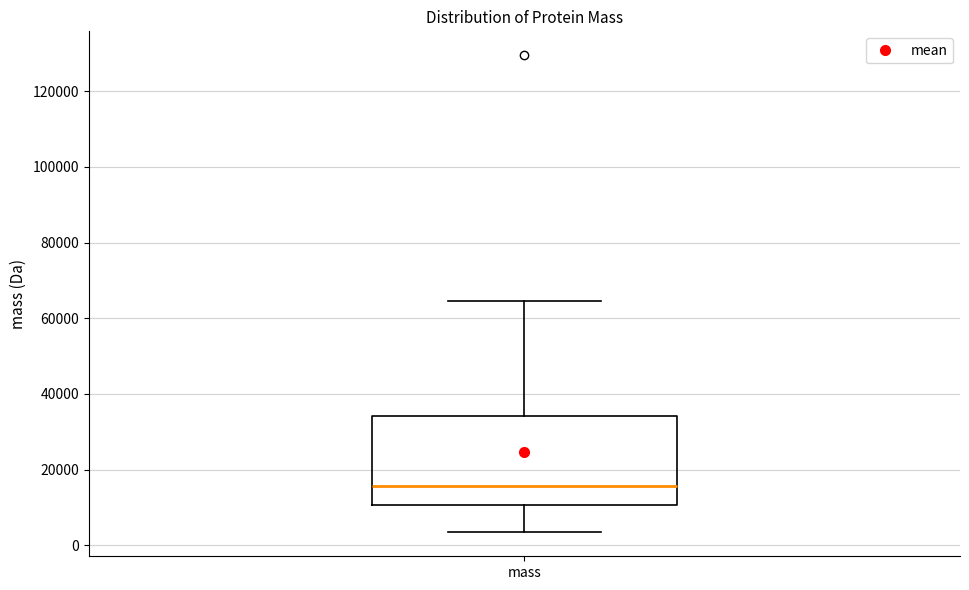

Where is the upper edge of the box for mass on the y-axis? The values are not printed on the chart, so give them approximately, as read against the axis.

34000